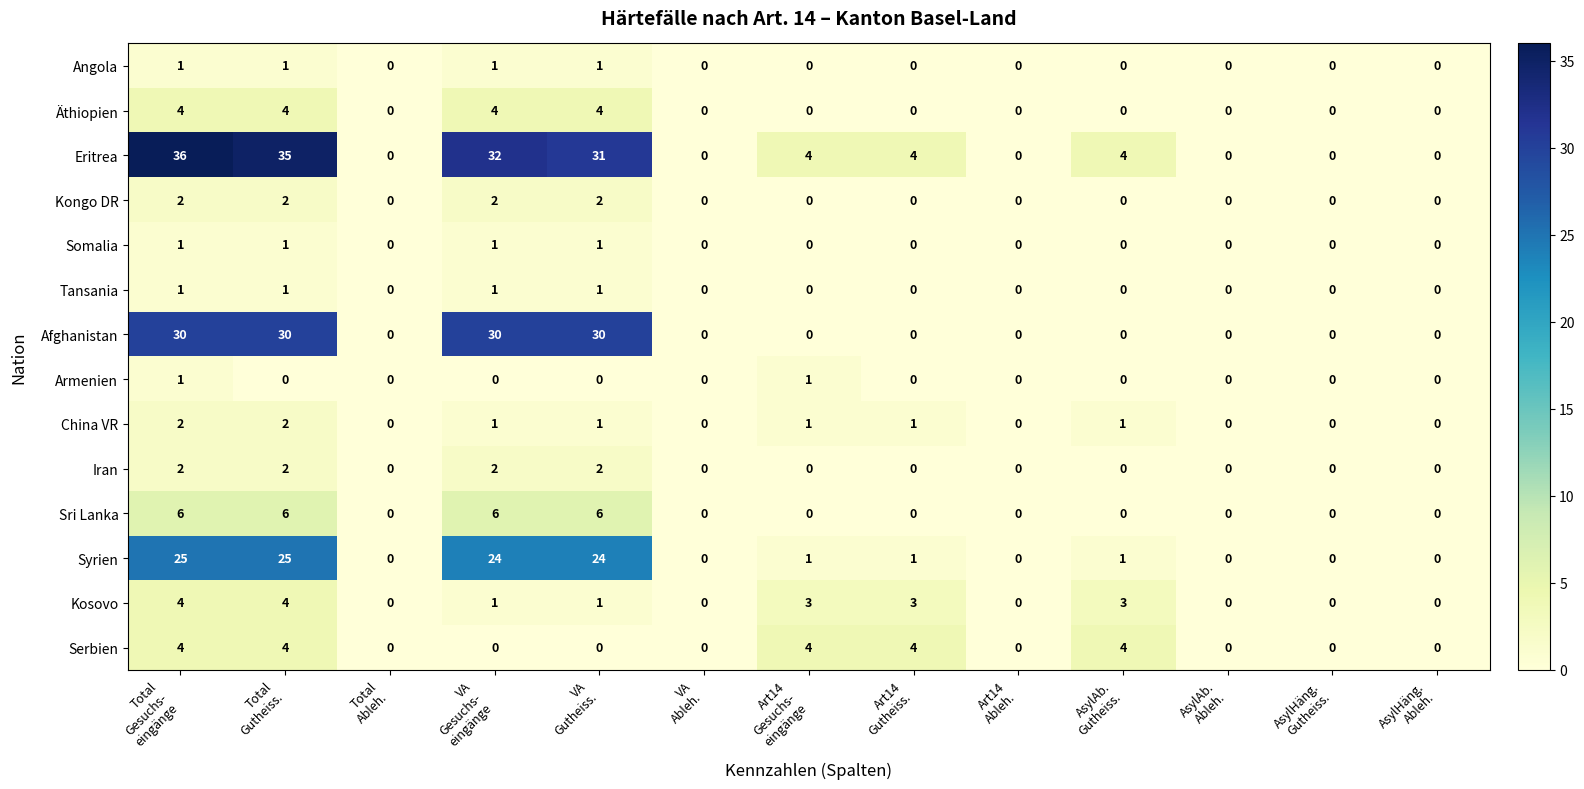

What is the difference between the second highest and minimum values in the Sri Lanka series?

6